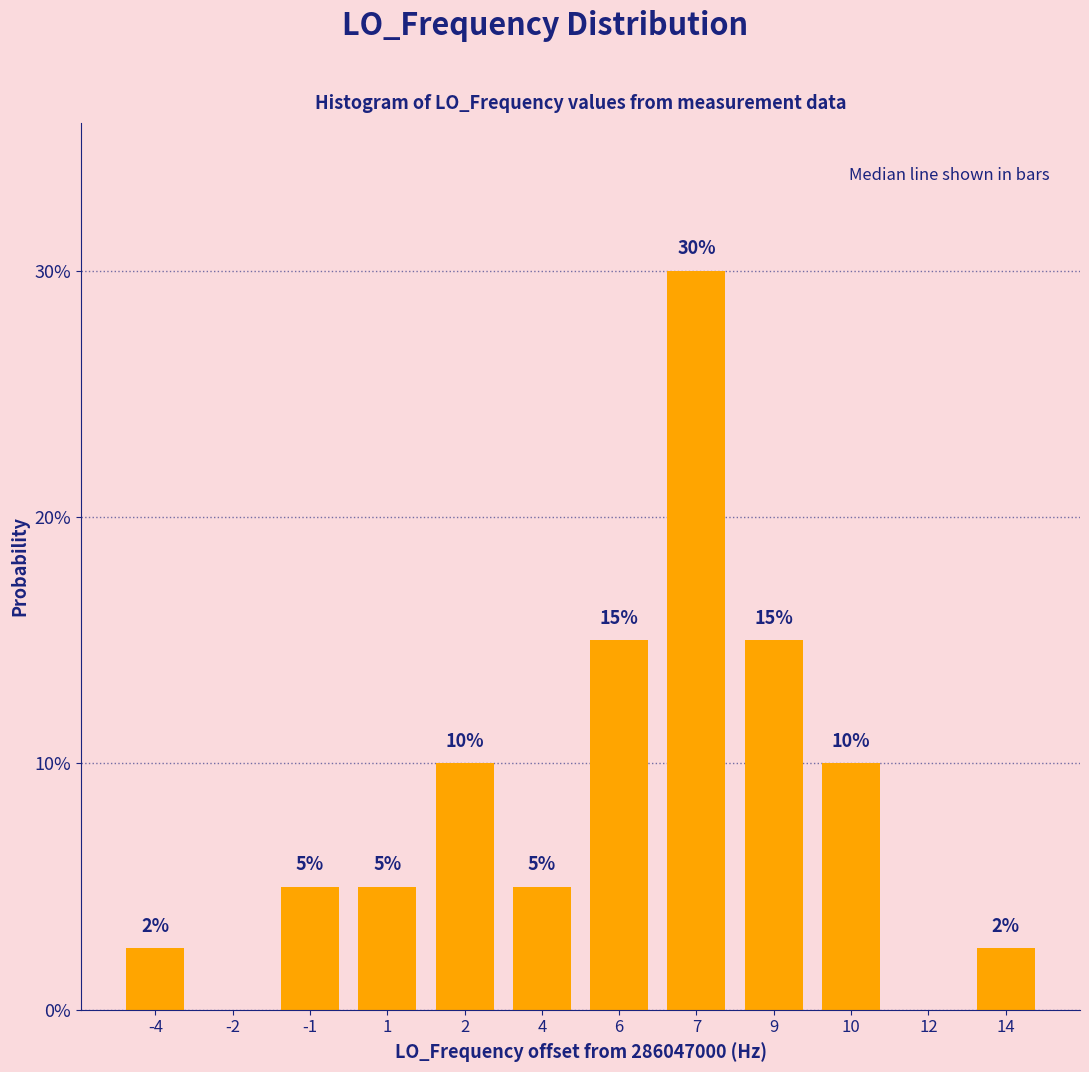

Which category has the highest value across all series?

7